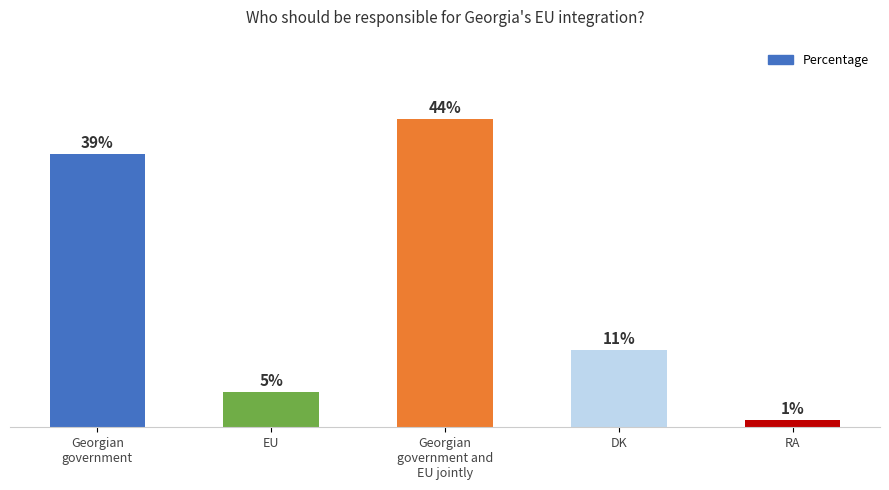

Which label corresponds to the smallest value in the chart?

RA